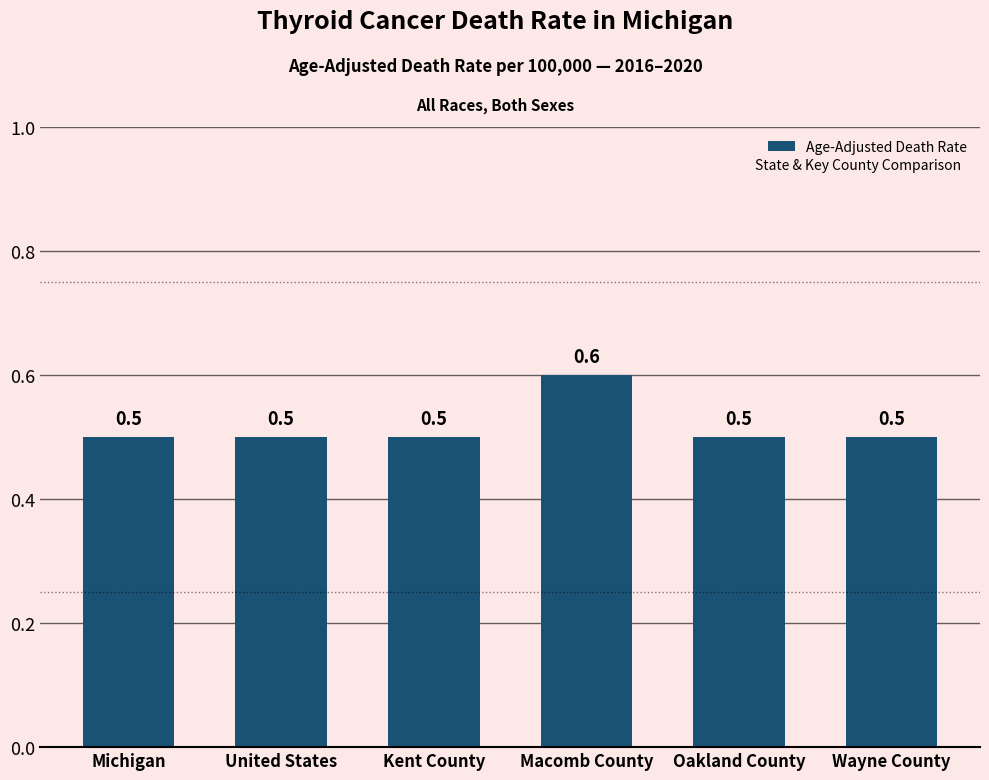

The chart shows a value of 0.7 at United States. True or false?

False